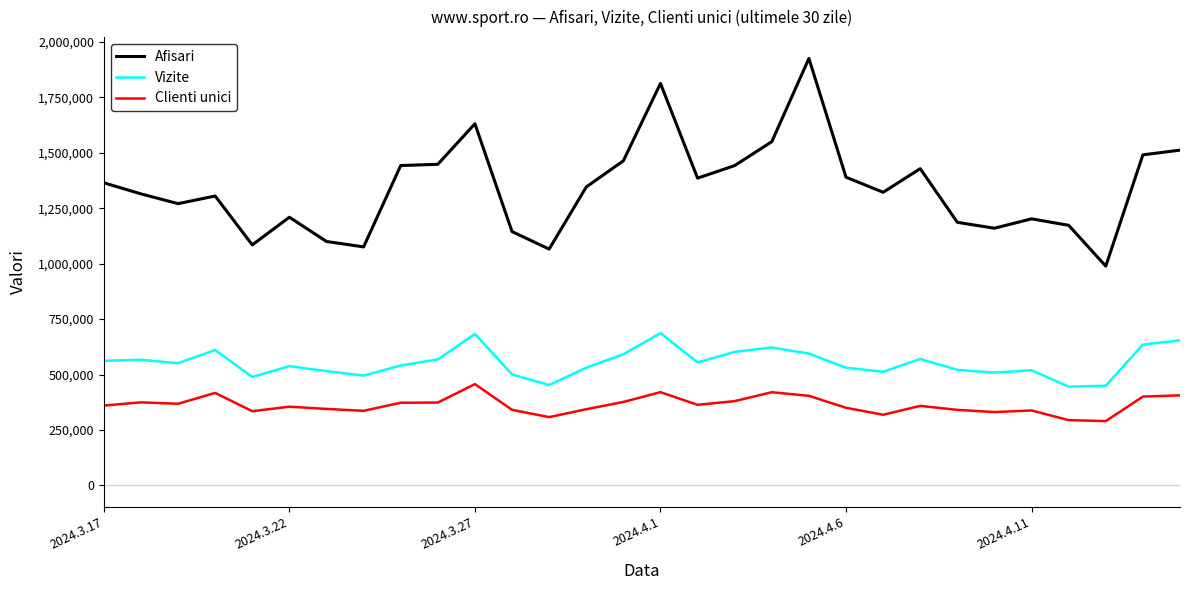

What is the highest value of the Afisari series?

1924888